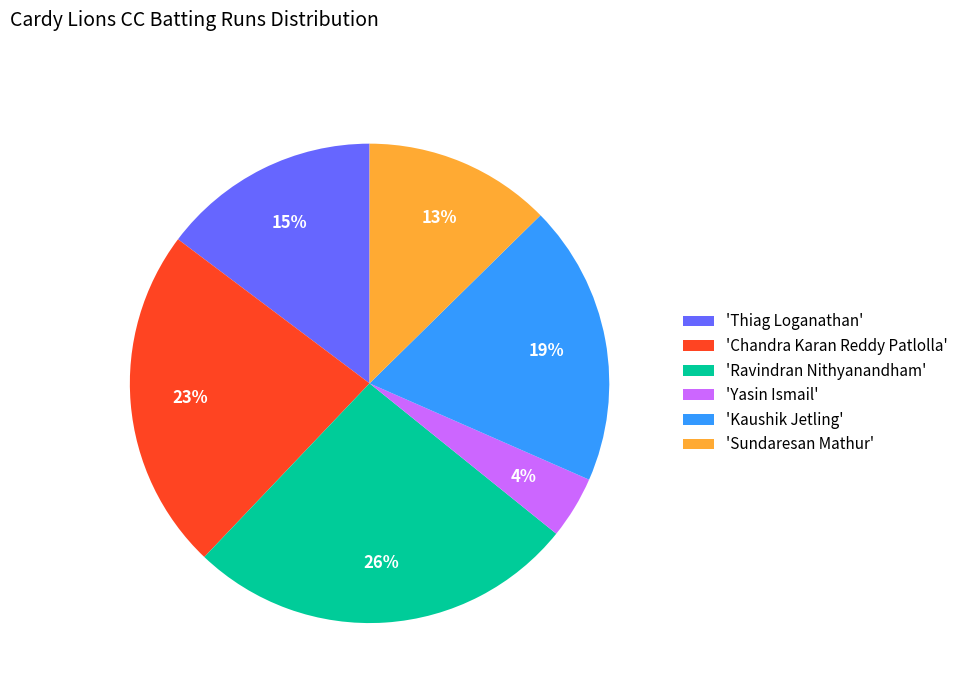

To the nearest percent, what portion does 'Thiag Loganathan' represent?

15%